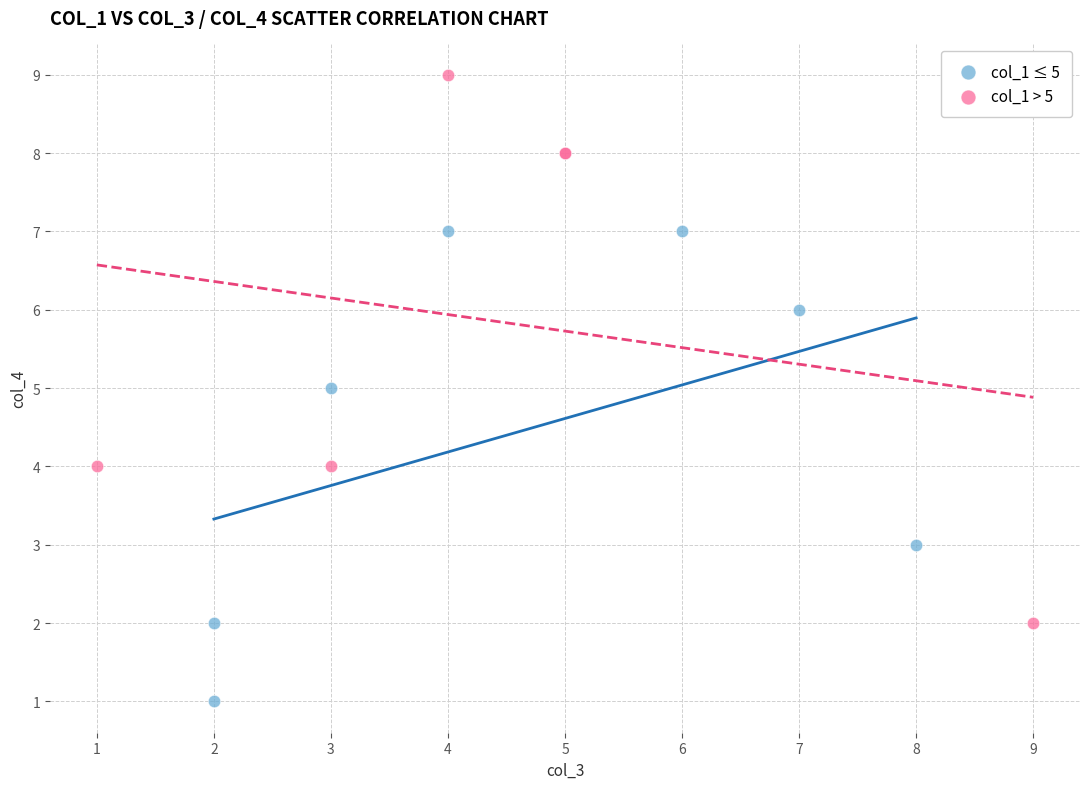

Which series reaches the minimum Y coordinate?

col_1 ≤ 5